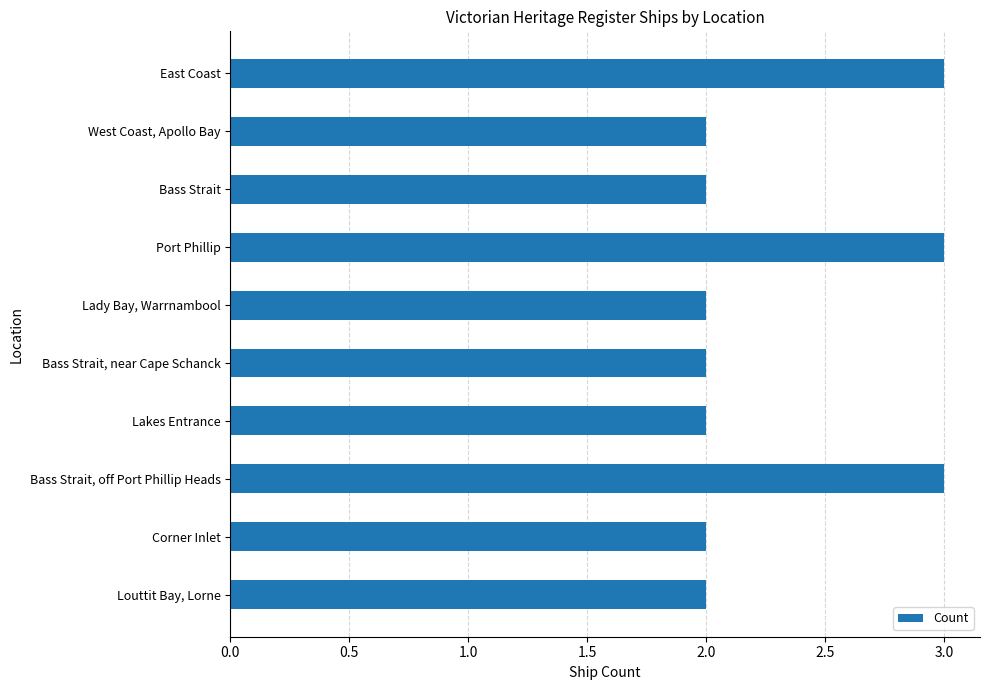

Between Corner Inlet and Port Phillip, which is larger?

Port Phillip